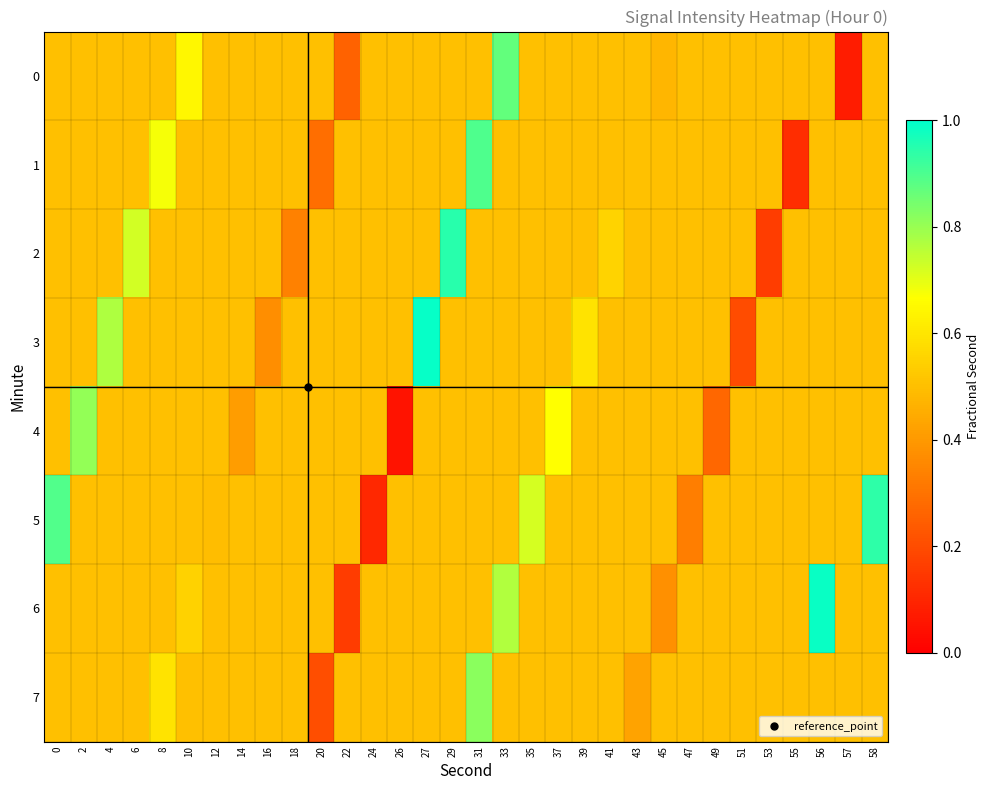

At 4, list the series in order from smallest to largest.

0, 1, 2, 4, 5, 6, 7, 3